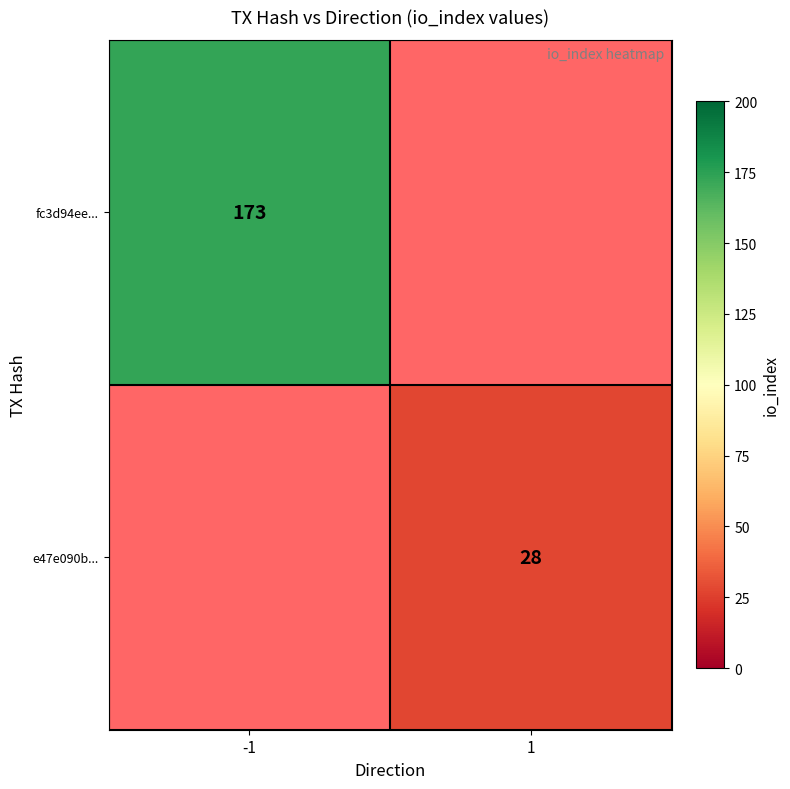

The fc3d94ee... series shows 173 at -1. True or false?

True